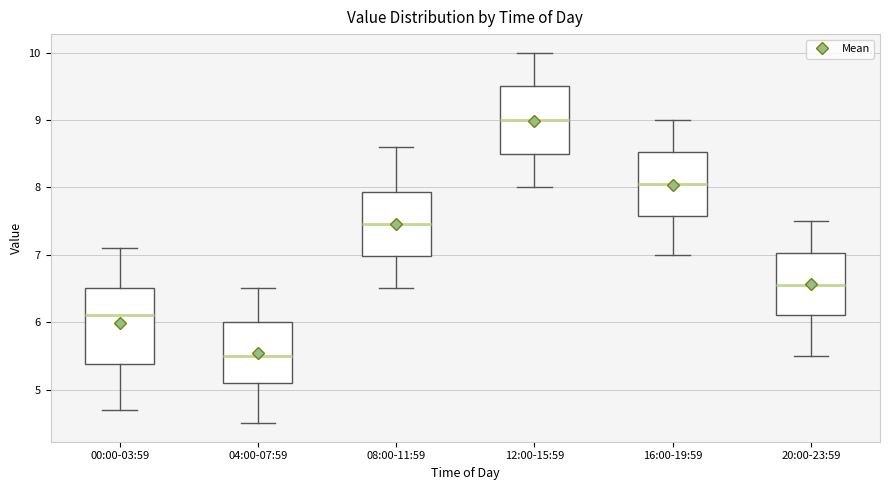

Reading left to right, transcribe this box plot: for each box, give where its median line is, the range the box spans, and where its two whiskers end, as read against the y-axis. The values are not printed on the chart, so give them approximately, as read against the axis.

00:00-03:59: median 6.1, box 5.4 to 6.5, whiskers 4.7 to 7.1
04:00-07:59: median 5.5, box 5.1 to 6.0, whiskers 4.5 to 6.5
08:00-11:59: median 7.5, box 7.0 to 7.9, whiskers 6.5 to 8.6
12:00-15:59: median 9.0, box 8.5 to 9.5, whiskers 8.0 to 10.0
16:00-19:59: median 8.1, box 7.6 to 8.5, whiskers 7.0 to 9.0
20:00-23:59: median 6.6, box 6.1 to 7.0, whiskers 5.5 to 7.5